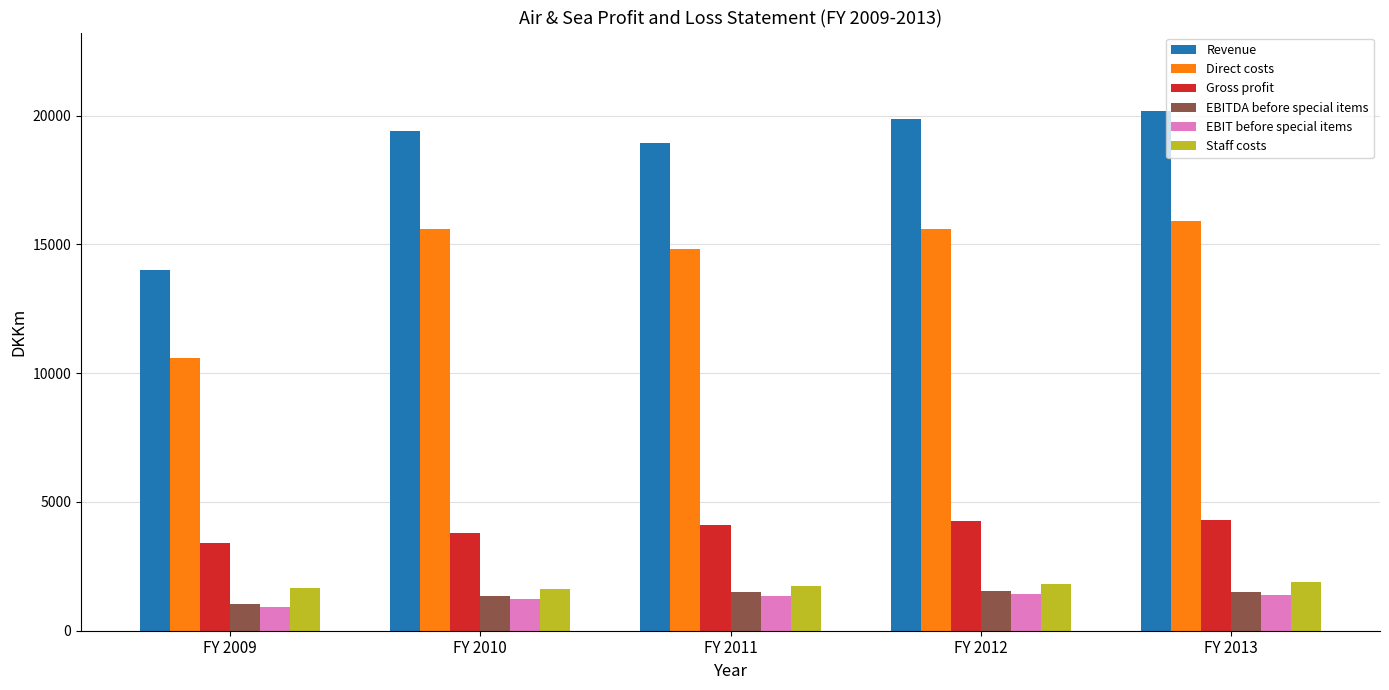

How many data points in EBITDA before special items are less than 1487?

2